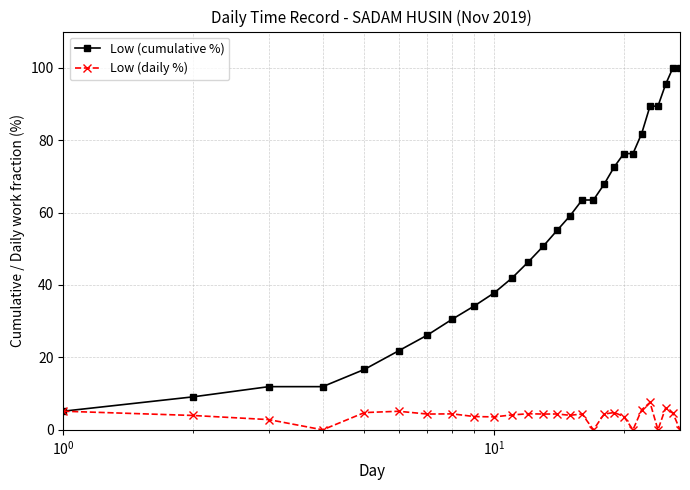

Rank the series by their average value, from lowest to highest.

Low (daily %), Low (cumulative %)